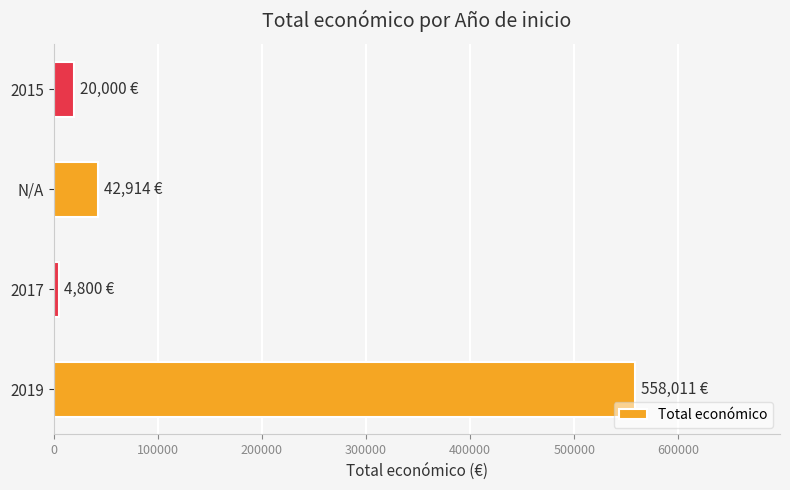

Approximately how many times larger is the value at 2019 compared to N/A?

13.0